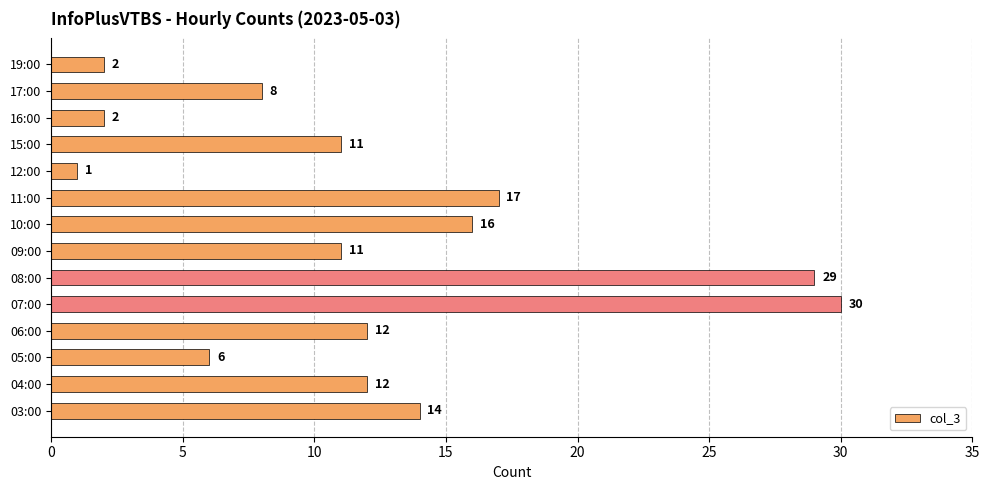

What is the change in value from 09:00 to 10:00?

+5